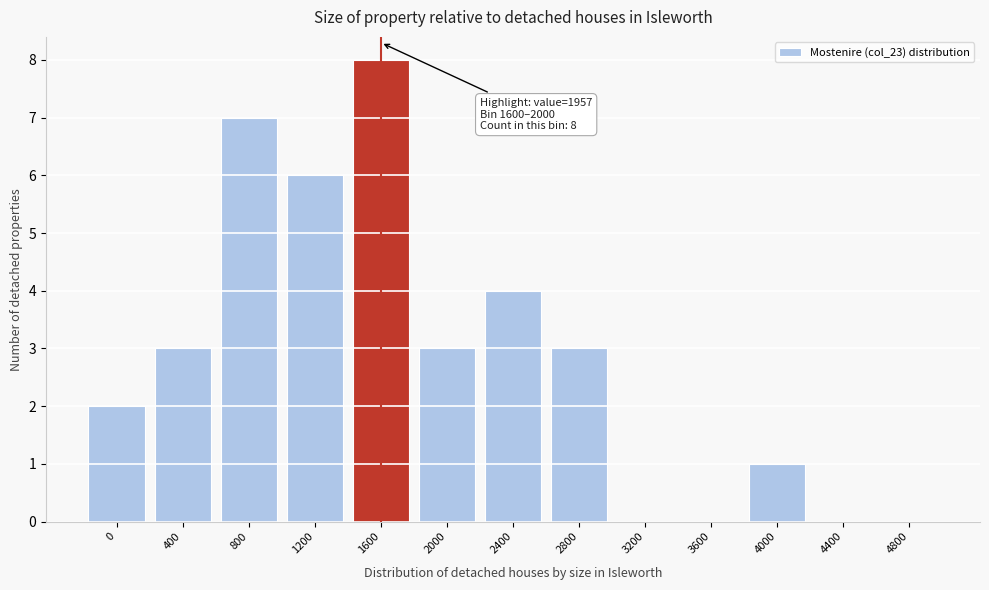

Reading left to right, extract all data points from this chart.

0=2	400=3	800=7	1200=6	1600=8	2000=3	2400=4	2800=3	3200=0	3600=0	4000=1	4400=0	4800=0